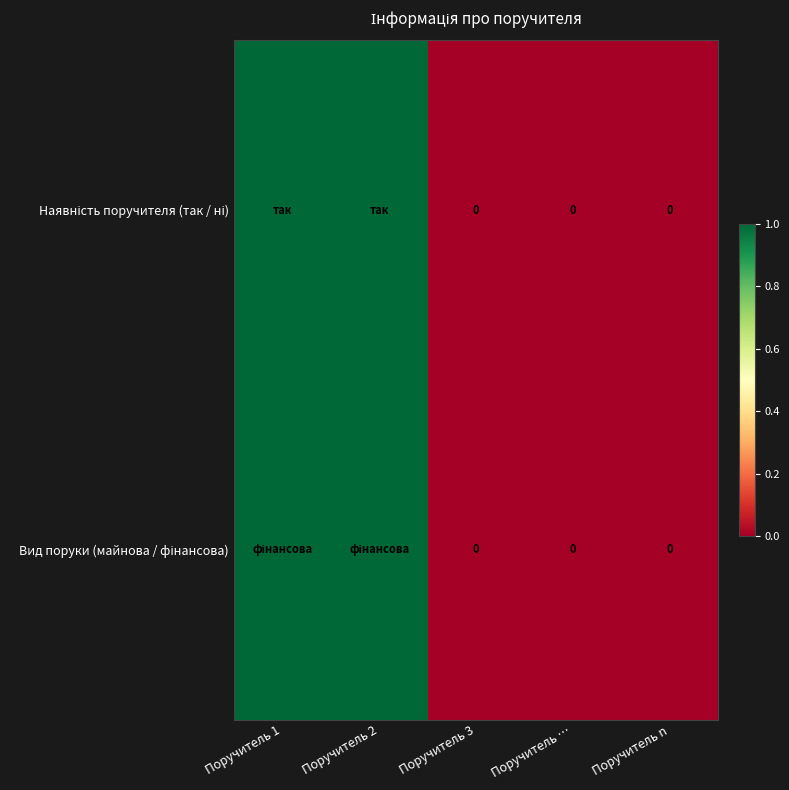

At how many categories does at least one series exceed 0?

2